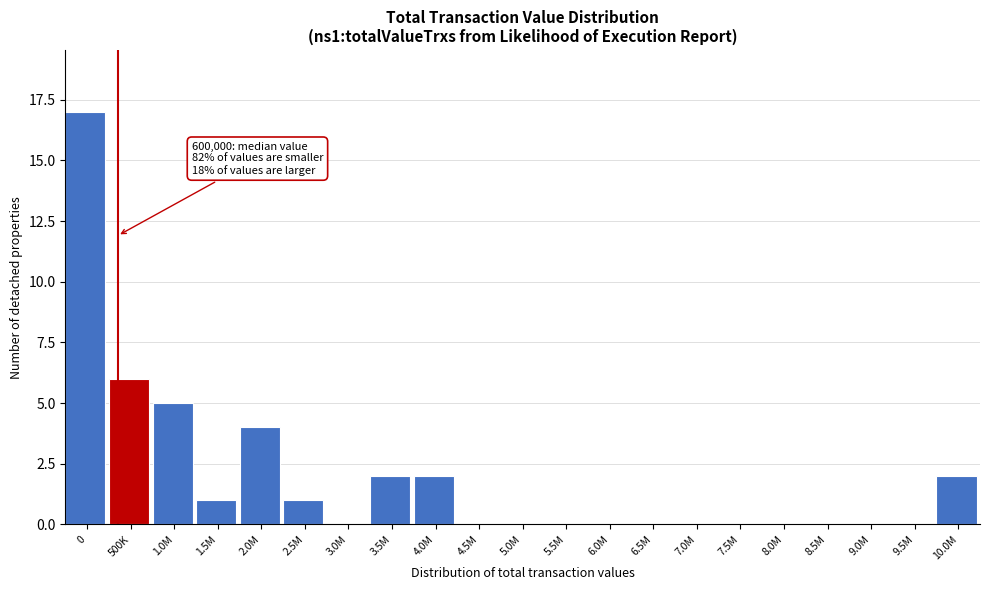

Reading right to left, extract all data points from this chart.

10.0M=2	9.5M=0	9.0M=0	8.5M=0	8.0M=0	7.5M=0	7.0M=0	6.5M=0	6.0M=0	5.5M=0	5.0M=0	4.5M=0	4.0M=2	3.5M=2	3.0M=0	2.5M=1	2.0M=4	1.5M=1	1.0M=5	500K=6	0=17